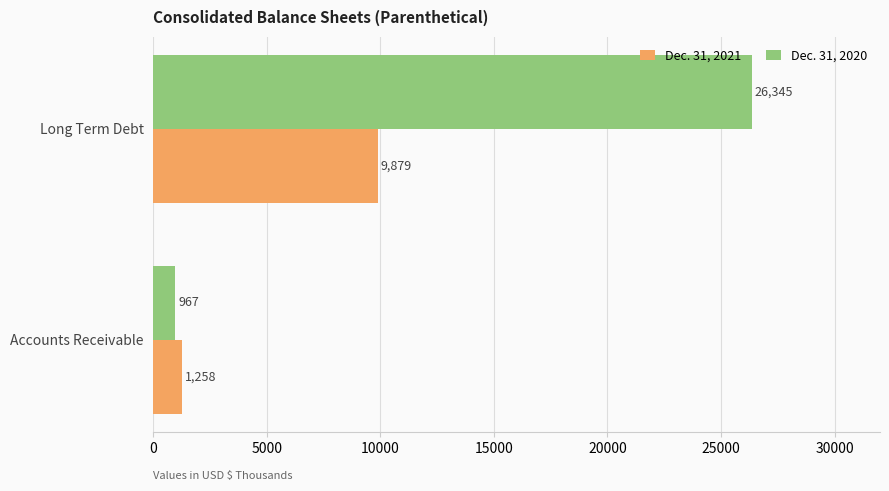

Which category has the highest value across all series?

Long Term Debt